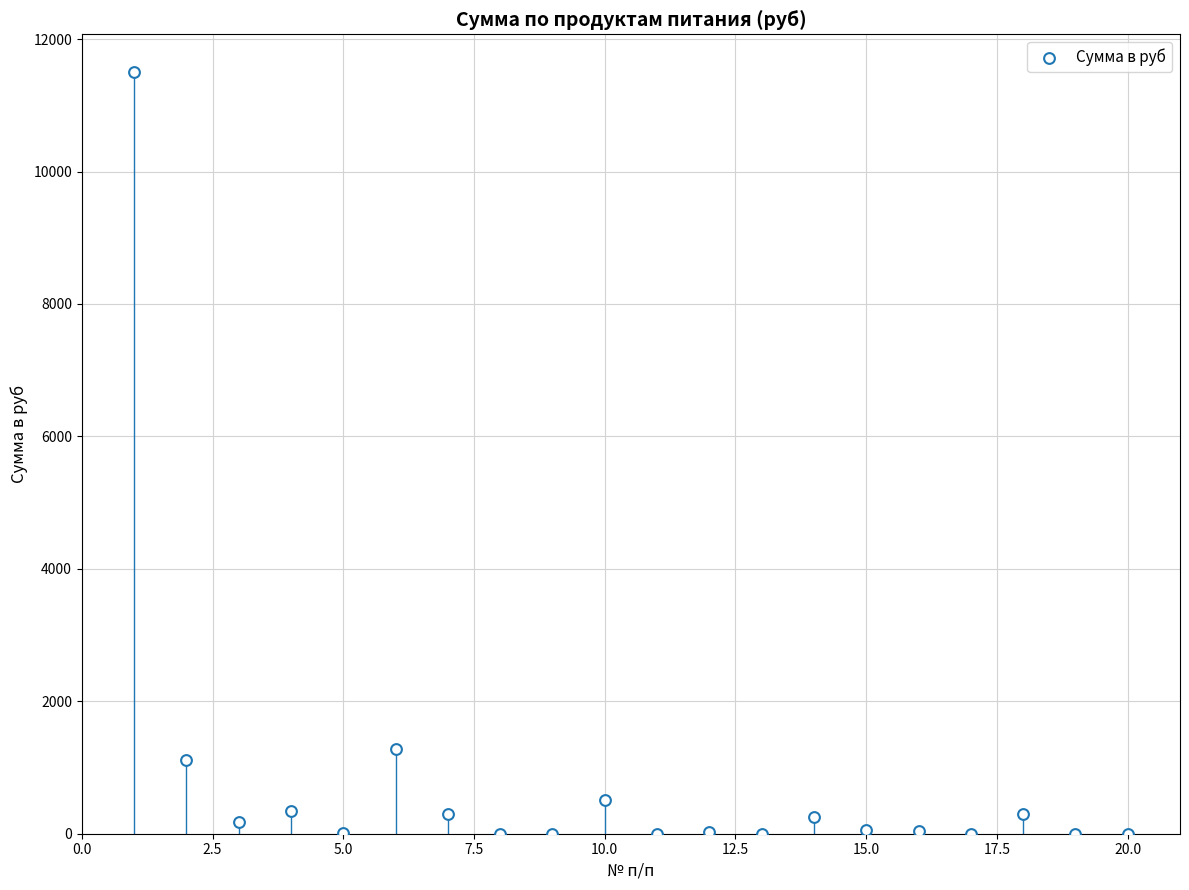

What is the range of X values (max minus min)?

19.0